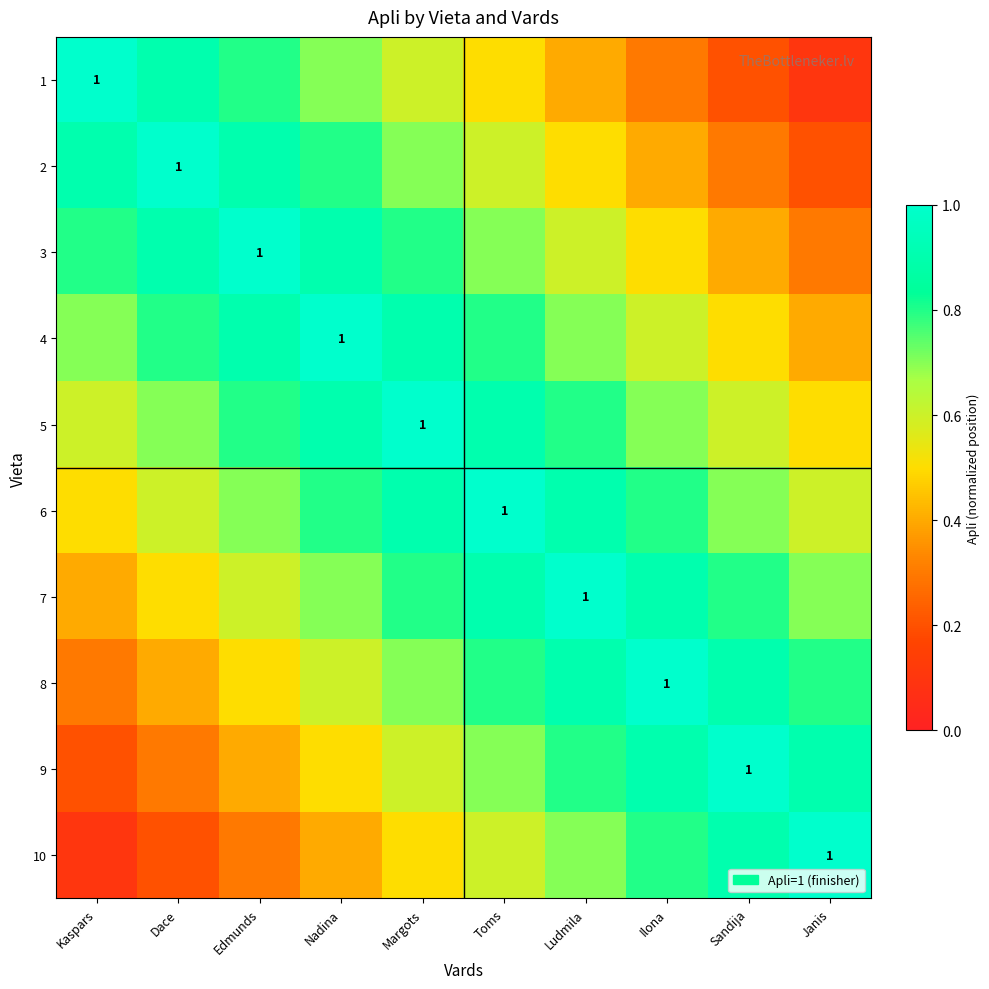

Between Sandija and Nadina, which is larger?

Nadina